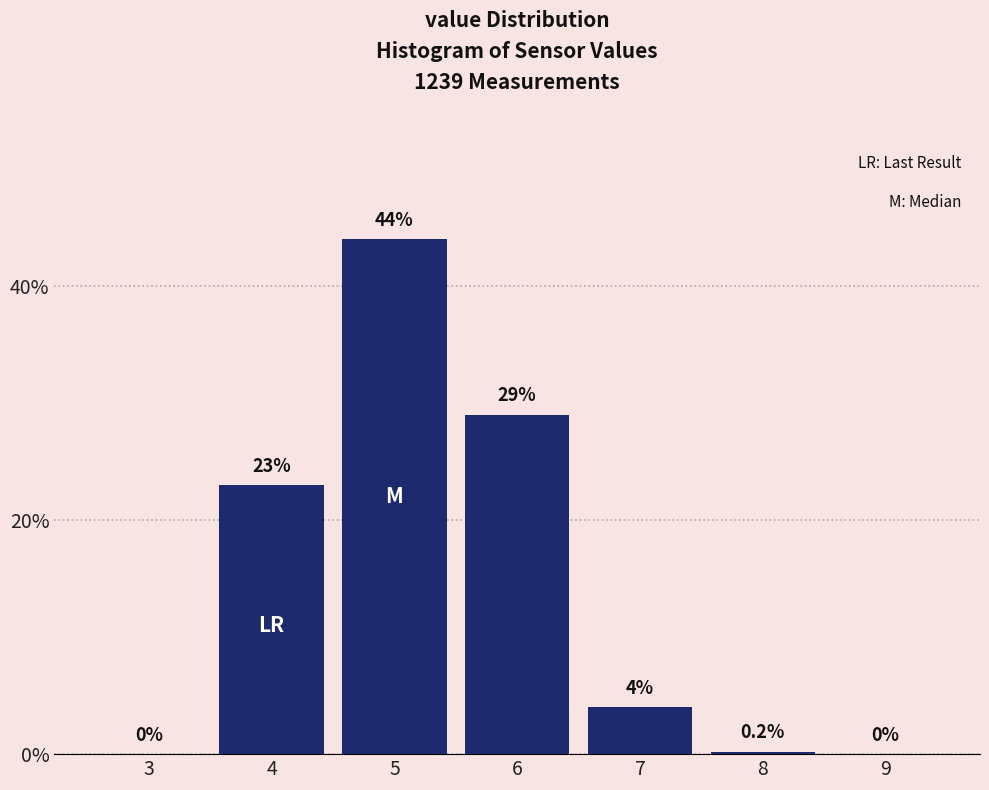

Reading left to right, list all the values displayed in this chart.

3=0.0	4=23.0	5=44.0	6=29.0	7=4.0	8=0.2	9=0.0